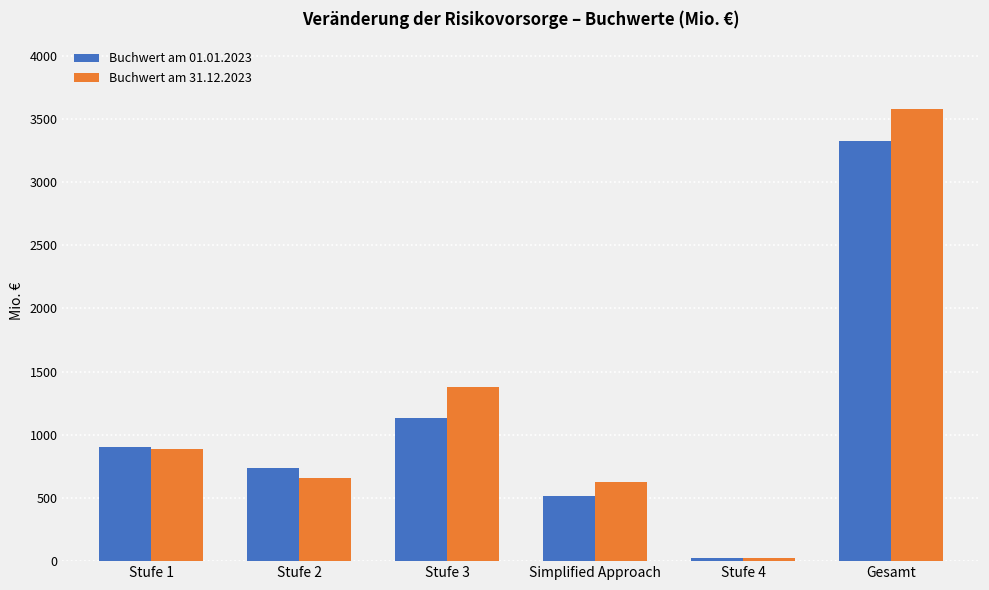

What is the sum of the Buchwert am 31.12.2023 values at Stufe 1 and Stufe 2?

1544